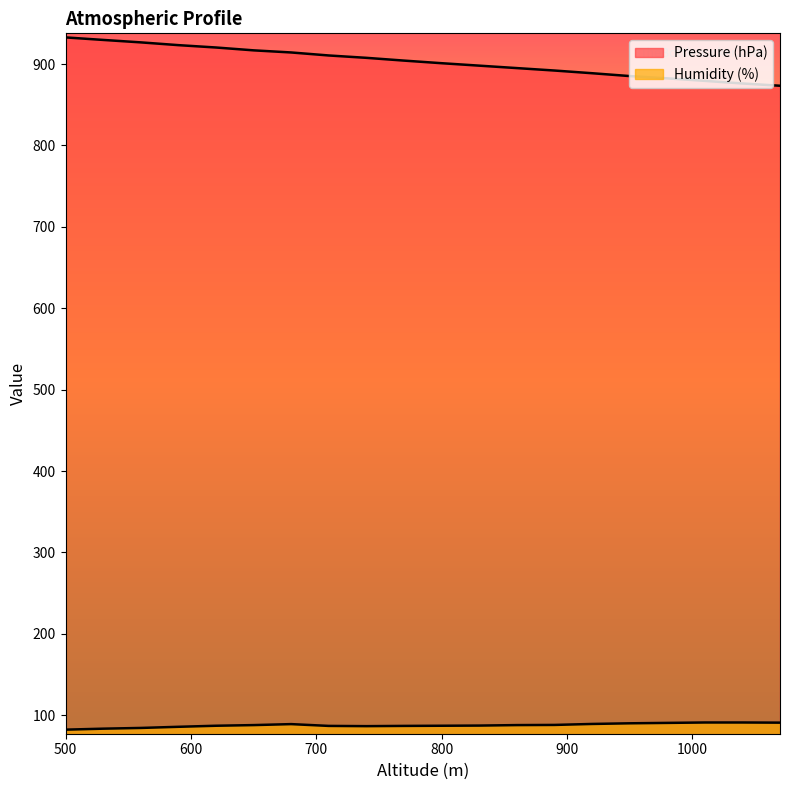

Where is Pressure (hPa) nearest to the value 903?

770